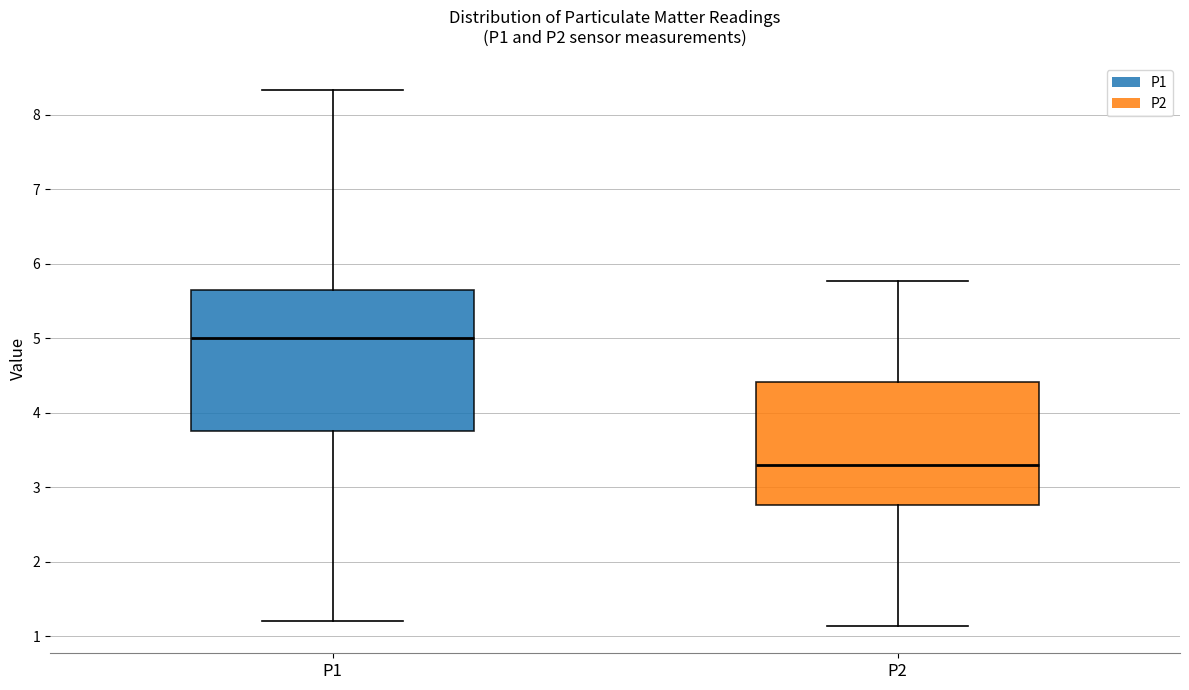

Which box is the tallest, from its lower edge to its upper edge?

P1